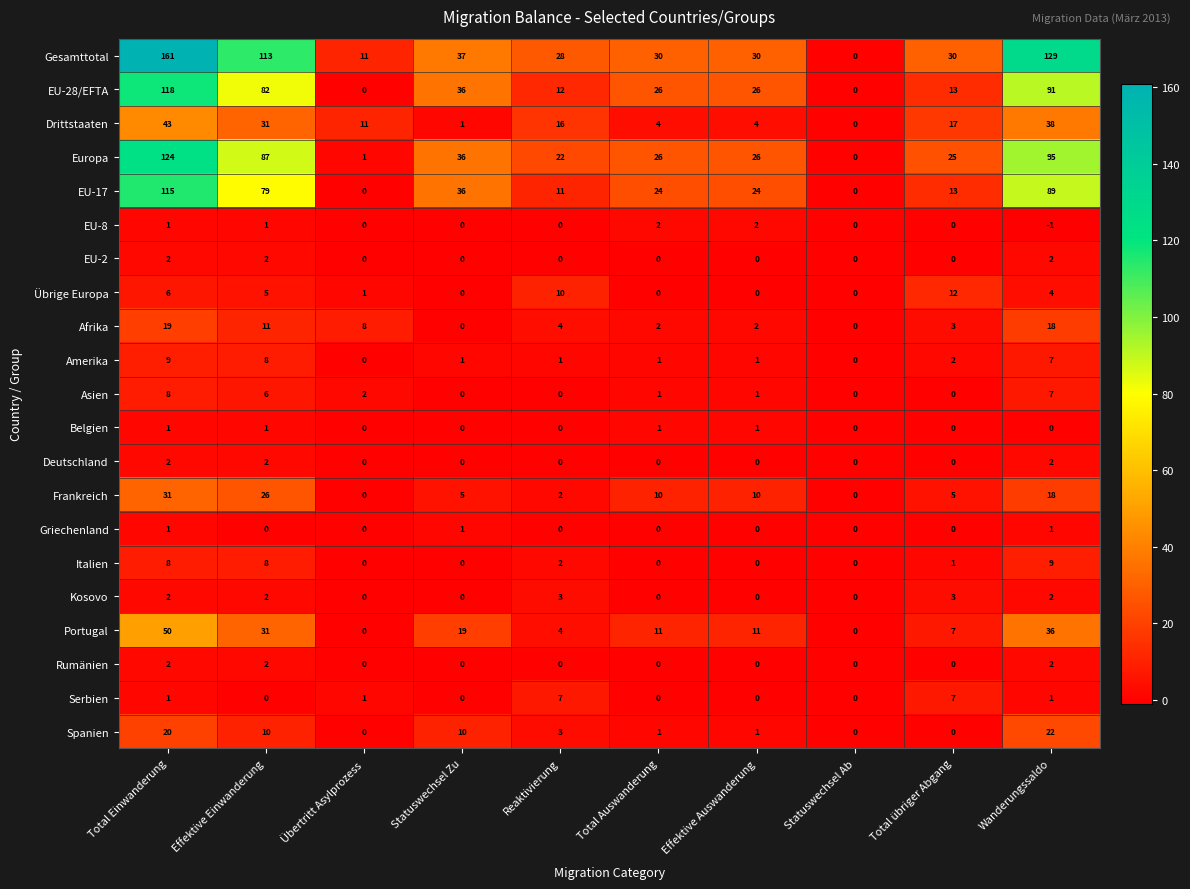

Where is Frankreich nearest to the value 15?

Wanderungssaldo